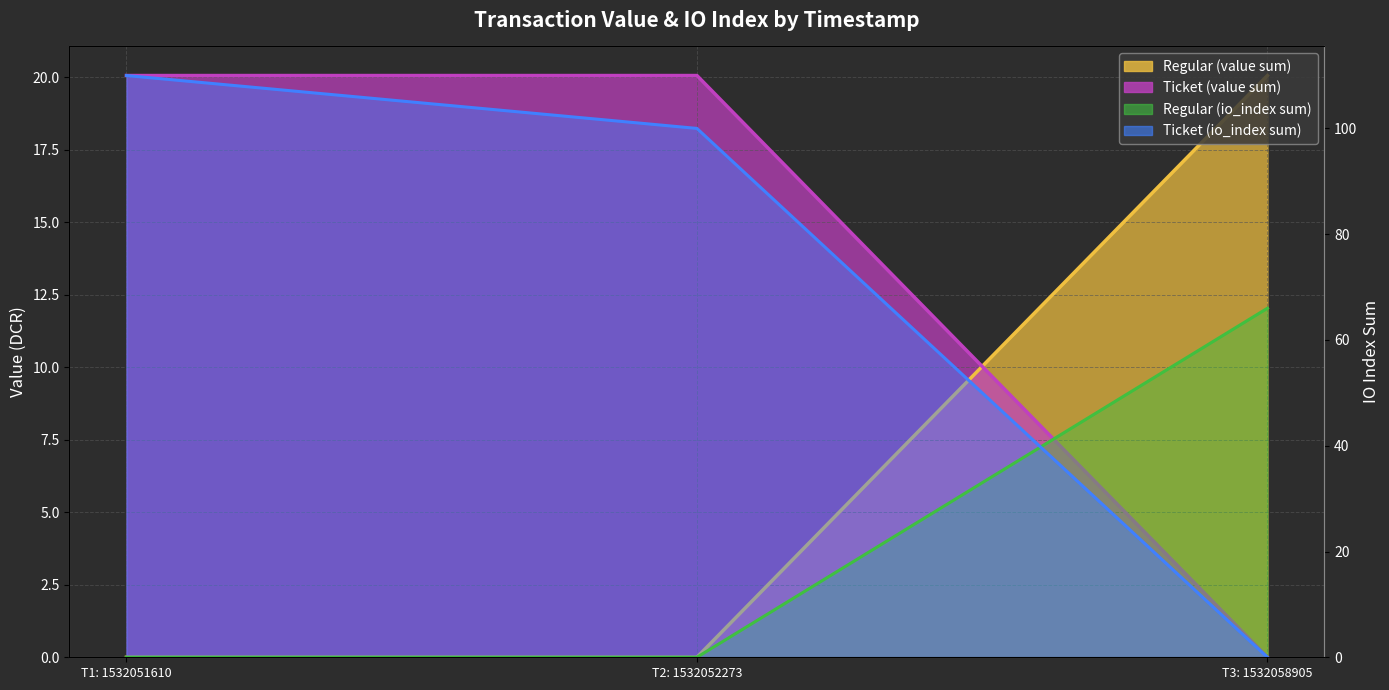

Is the value of Ticket at T3: 1532058905 greater than the value of Regular at T3: 1532058905?

No